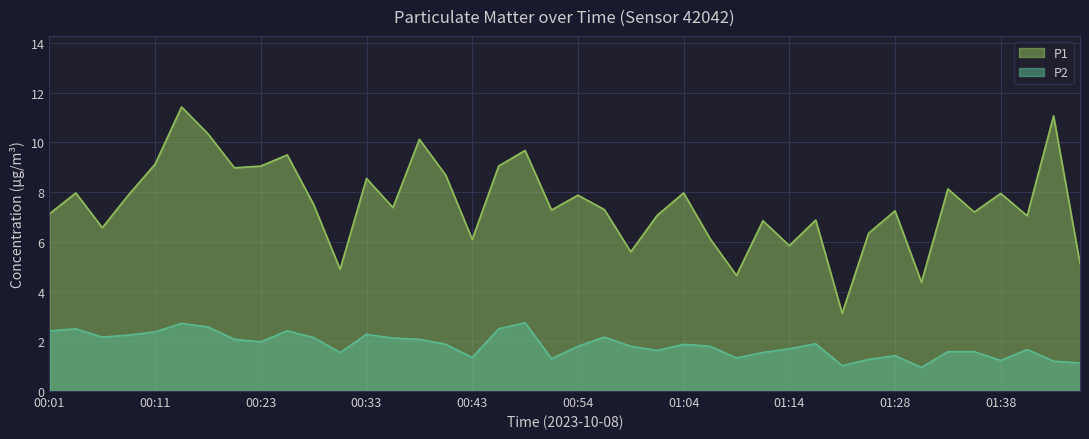

True or false: P1 and P2 cross at least once.

False